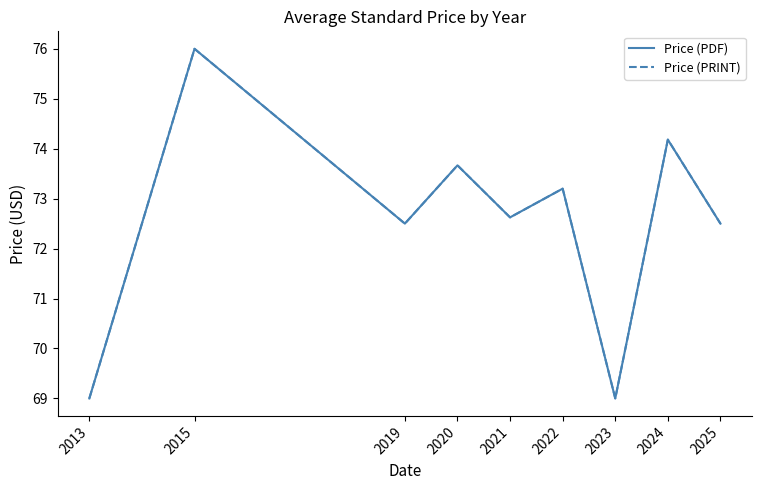

What is the difference between the second highest and second lowest values in the Price (PRINT) series?

5.2